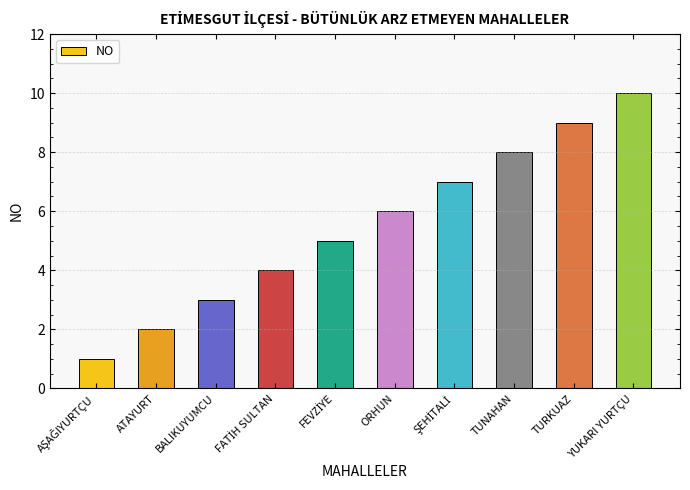

Approximately how many times larger is the value at TUNAHAN compared to ORHUN?

1.3